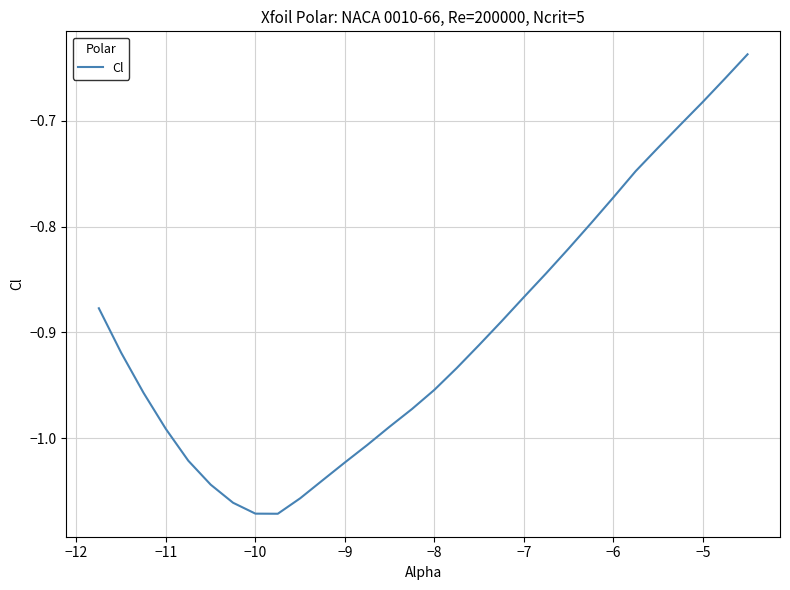

Does the chart display data point markers on the line(s)?

No